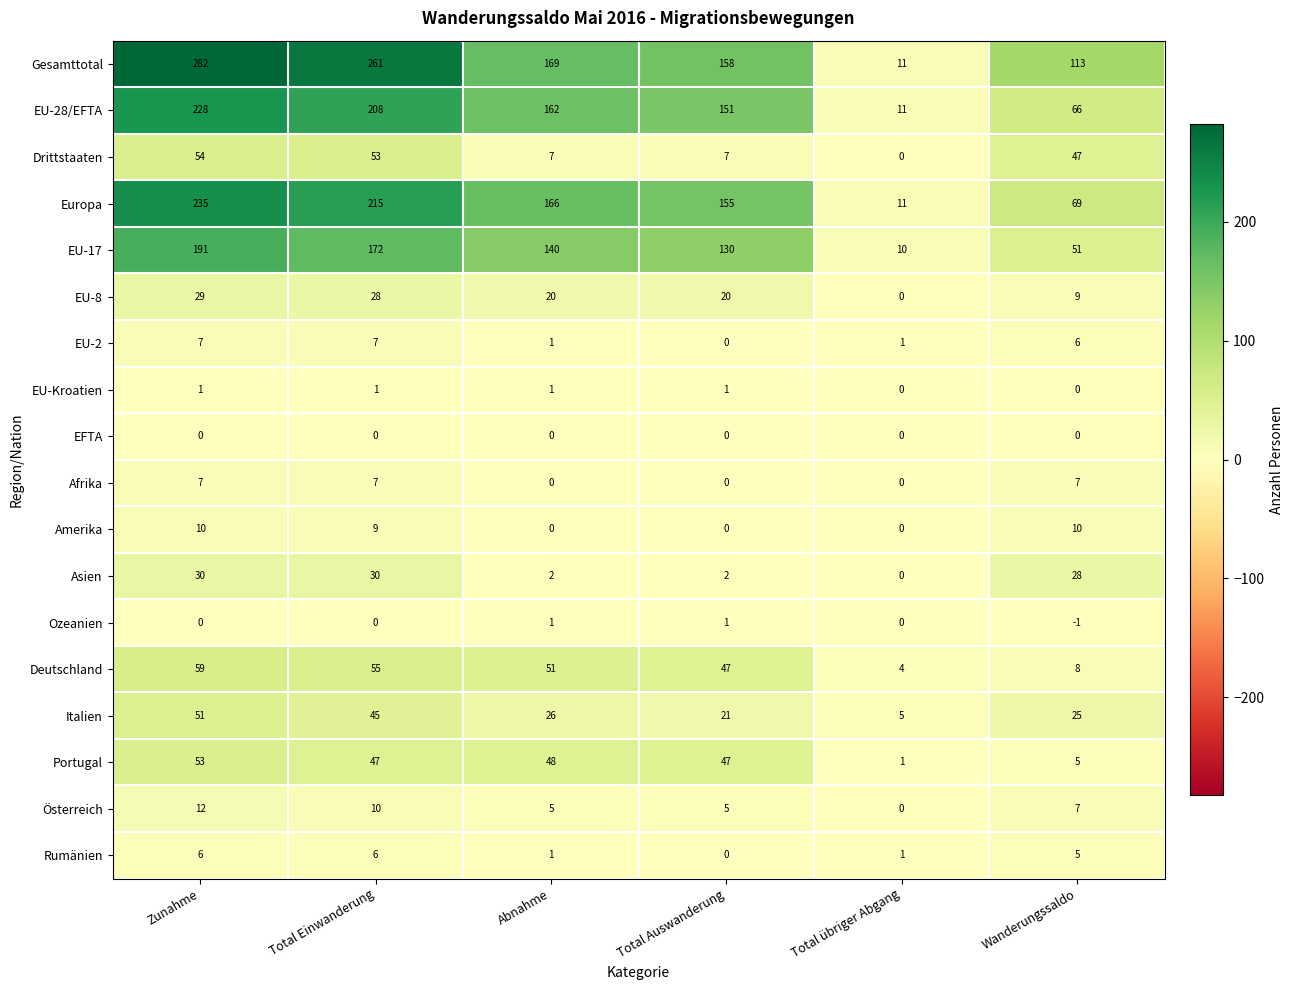

Which category has the highest value across all series?

Zunahme